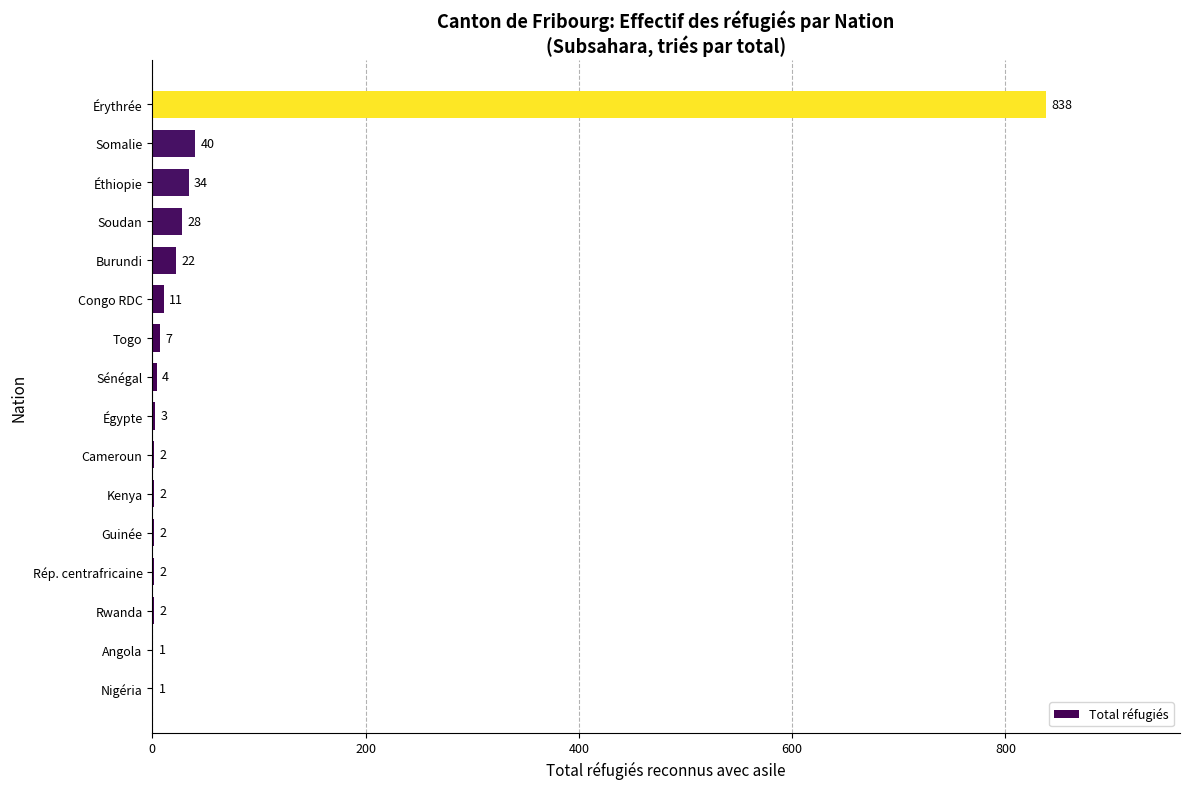

What is the greatest value displayed?

838